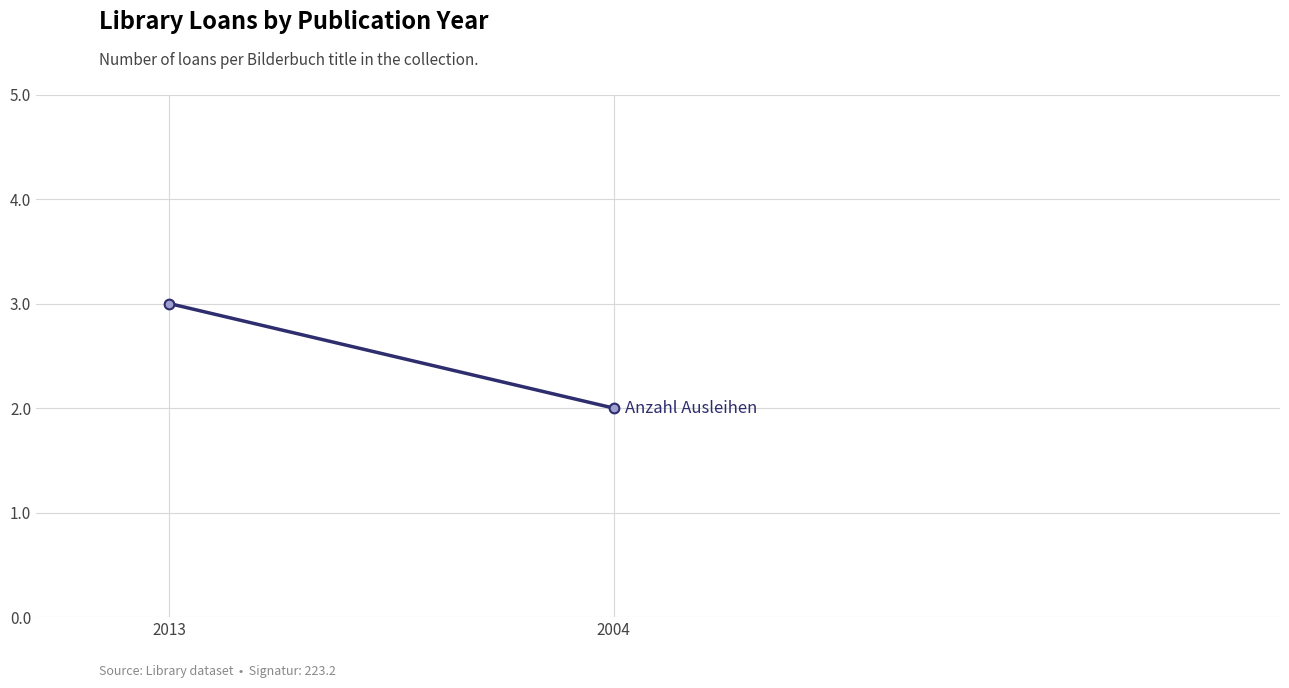

What is the average value?

2